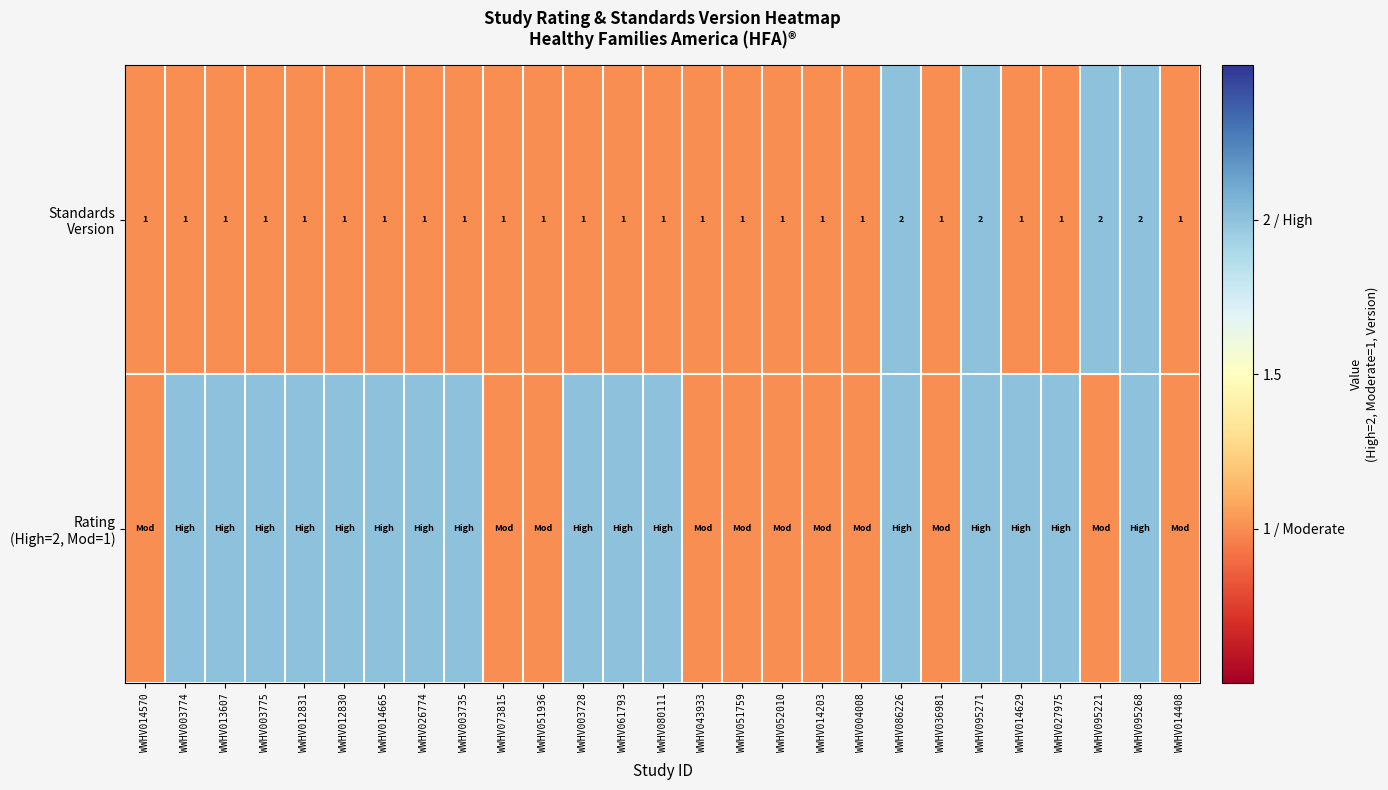

What is the total value across all series at WWHV003735?

3